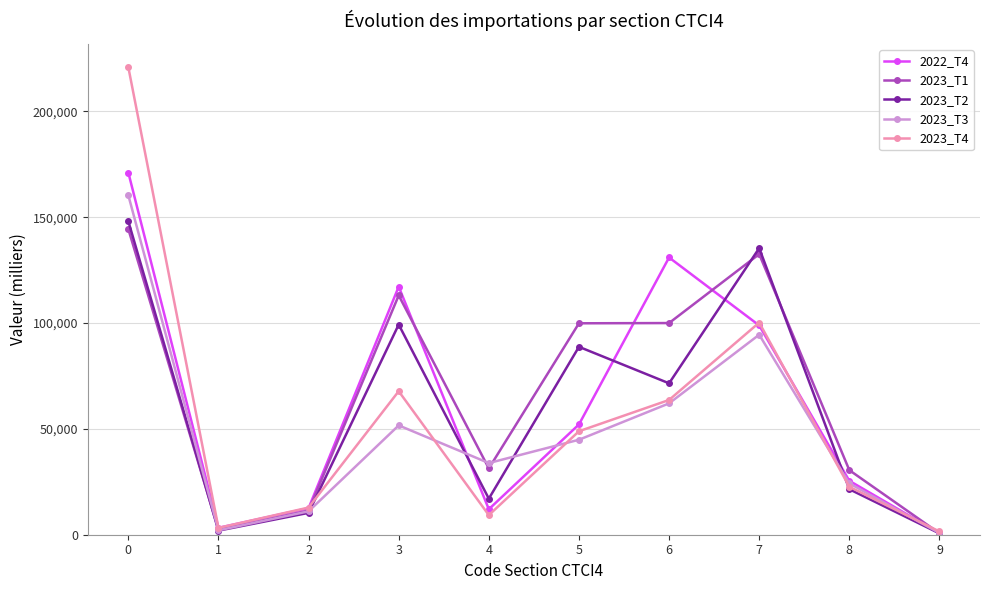

What is the total value across all series at 2?

58184.6